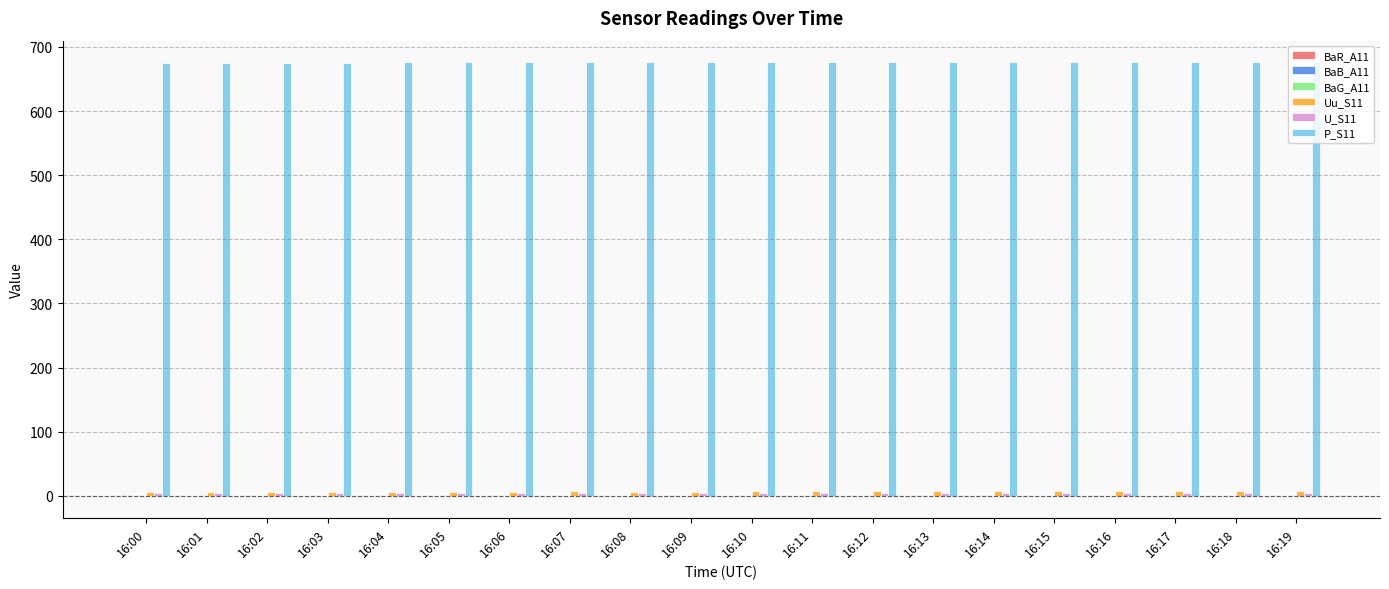

Count the number of data series in this chart.

6